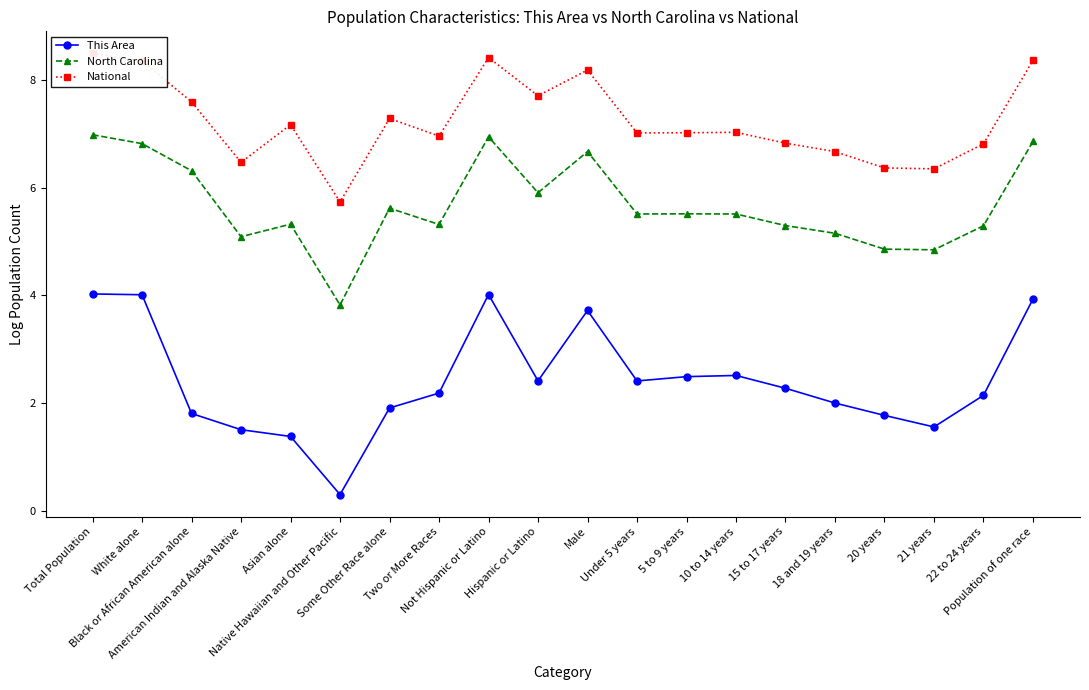

What is the minimum value for North Carolina?

3.8